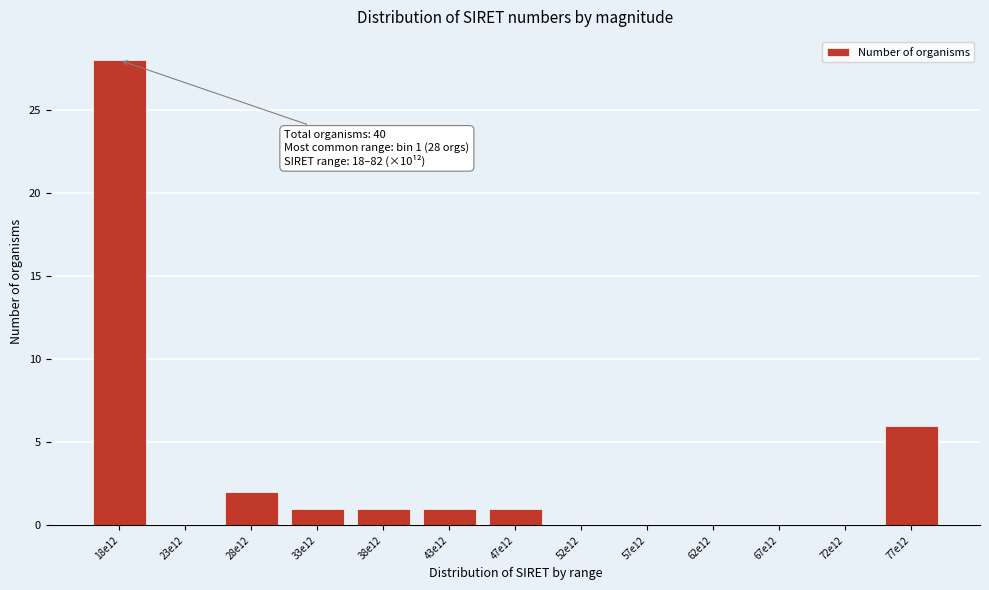

Reading right to left, extract all data points from this chart.

77e12=6	72e12=0	67e12=0	62e12=0	57e12=0	52e12=0	47e12=1	43e12=1	38e12=1	33e12=1	28e12=2	23e12=0	18e12=28